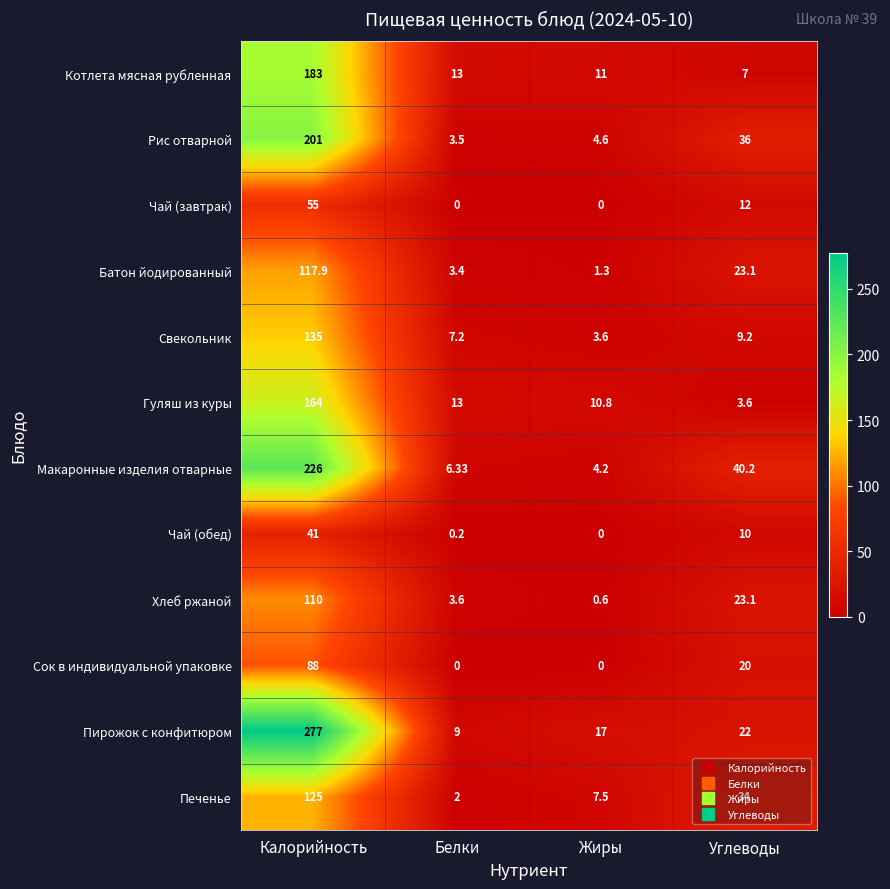

At which label does Пирожок с конфитюром reach its minimum?

Белки